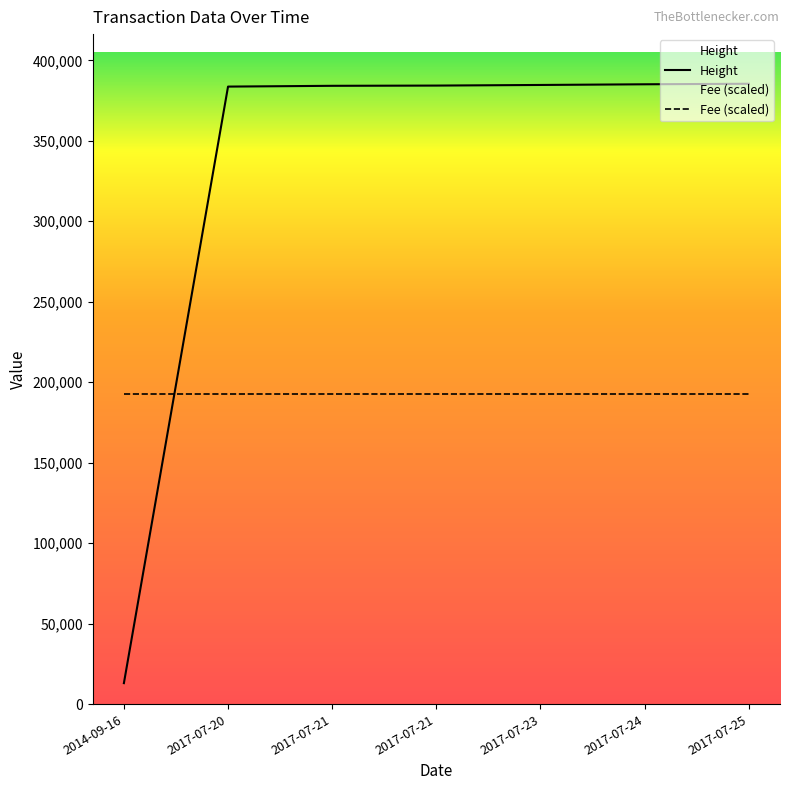

At which label does Height reach its peak?

2017-07-25